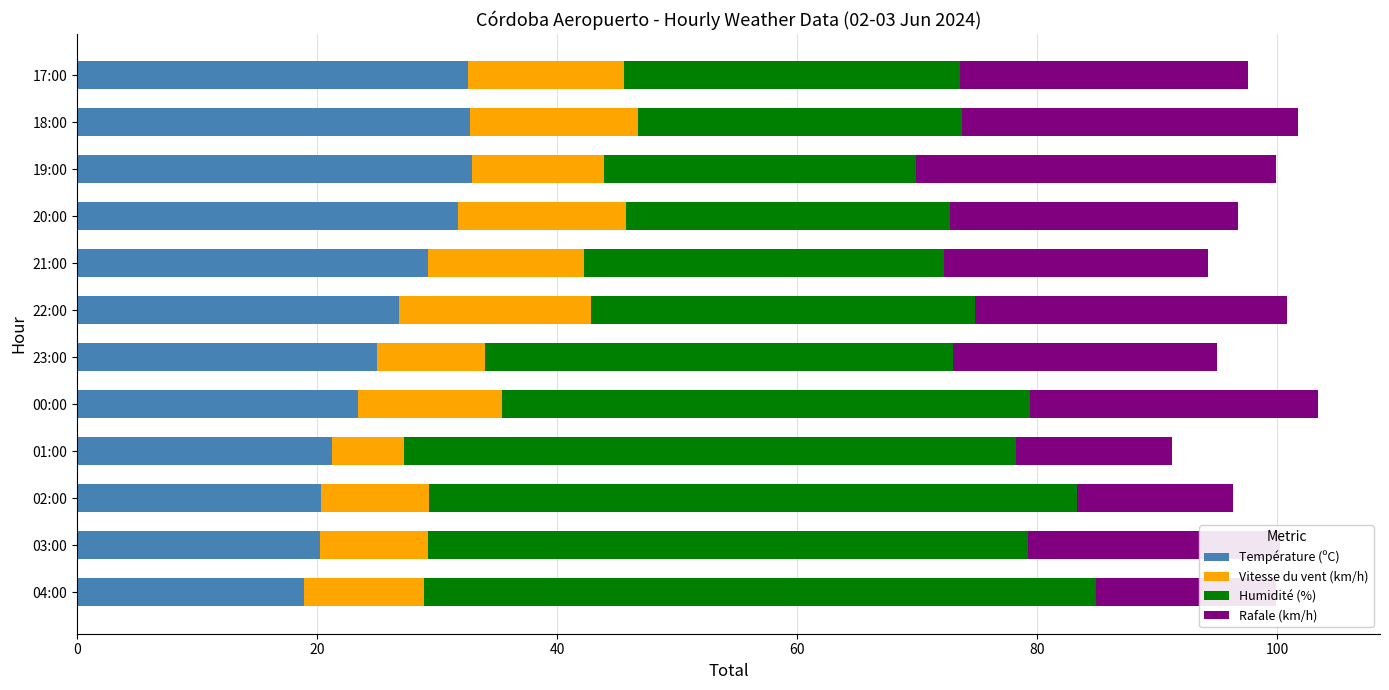

True or false: Température (ºC) has a value of 12.7 at 20:00.

False